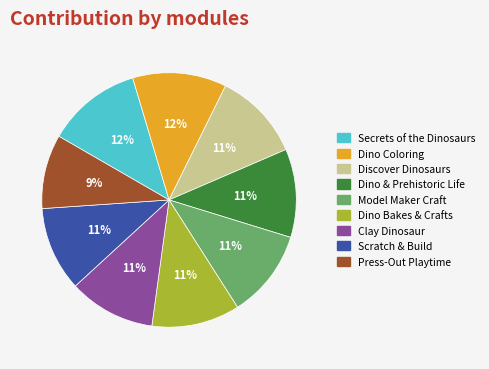

How many slices are in this pie chart?

9